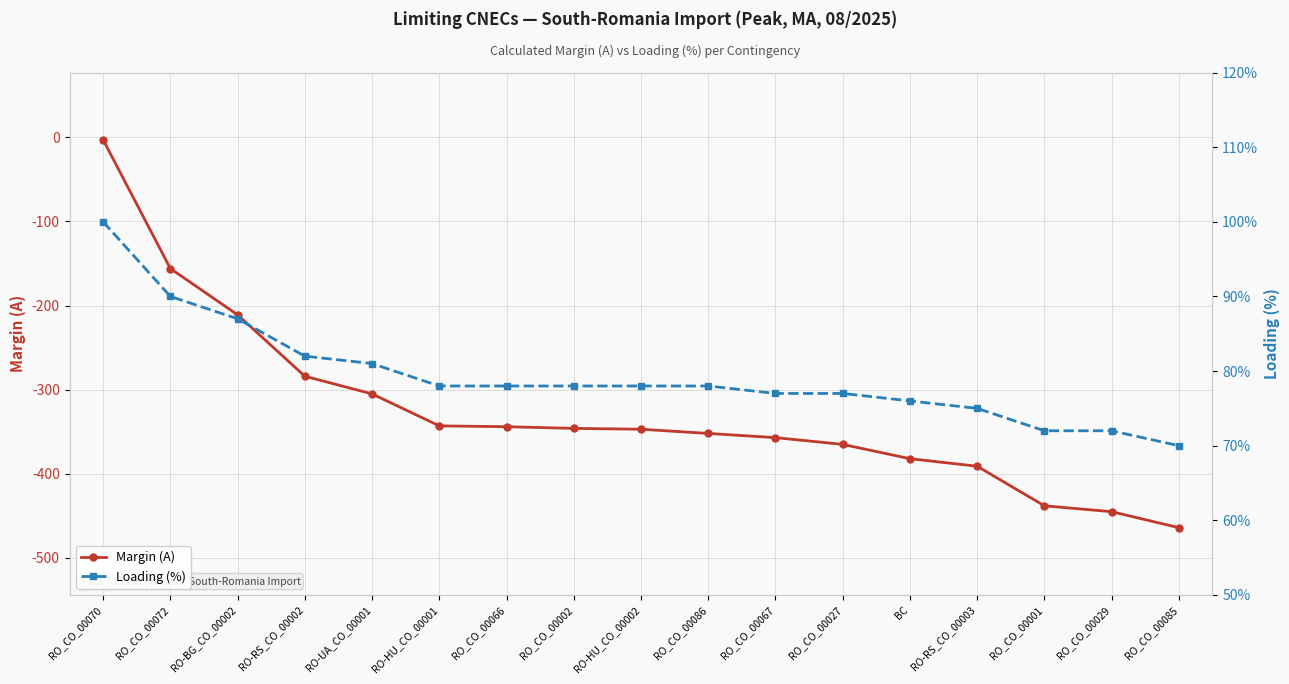

Where does the Margin (A) series first go above -347?

RO_CO_00070